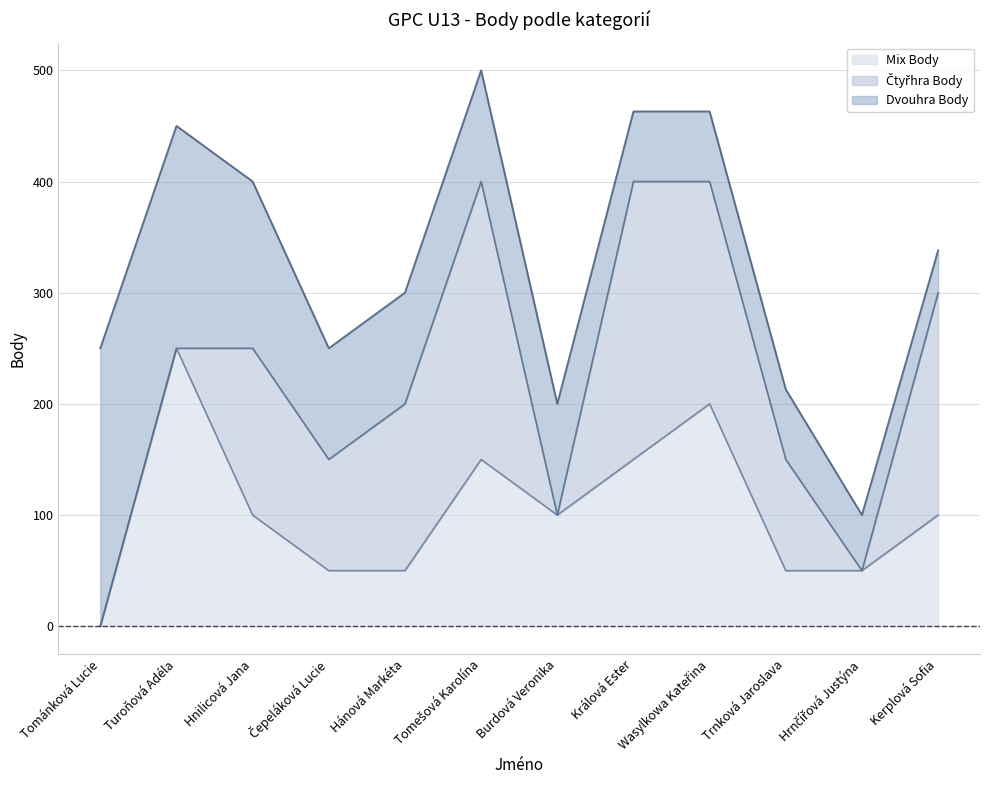

Reading right to left, list all the values displayed in this chart.

Dvouhra Body: 38	50	63	63	63	100	100	100	100	150	200	250
Čtyřhra Body: 200	0	100	200	250	0	250	150	100	150	0	0
Mix Body: 100	50	50	200	150	100	150	50	50	100	250	0